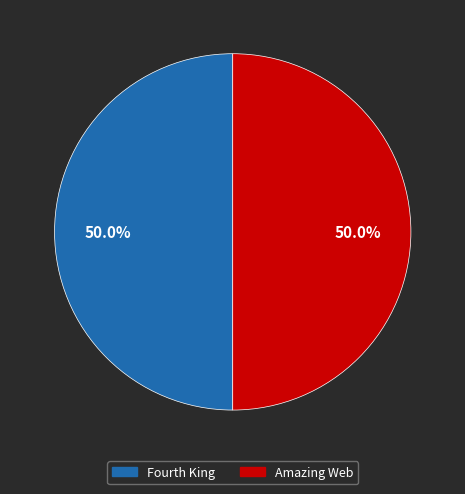

Approximately how many times larger is the value at Amazing Web compared to Fourth King?

1.0